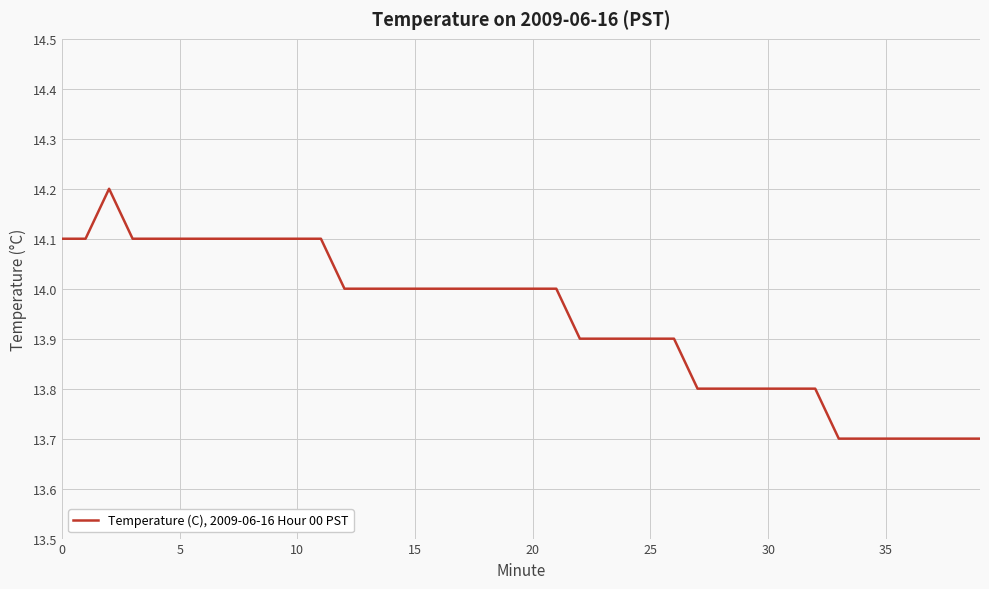

What is the smallest value displayed?

13.7